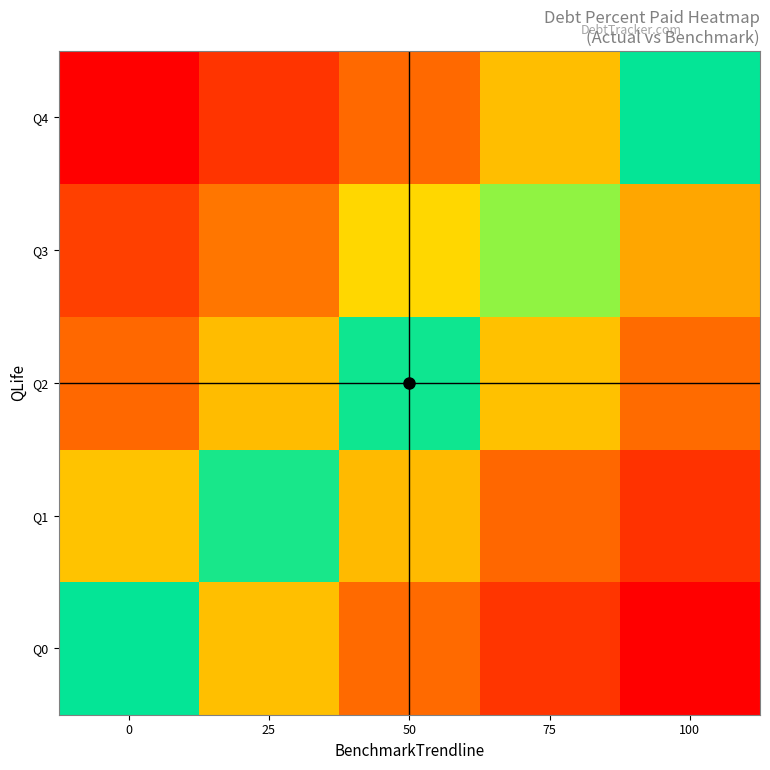

Reading right to left, transcribe all the data shown in this chart.

Q0: 100=-100.0	75=-75.0	50=-50.0	25=-25.0	0=0.0
Q1: 100=-75.8	75=-50.8	50=-25.8	25=-0.8	0=24.2
Q2: 100=-49.5	75=-24.5	50=0.5	25=25.5	0=50.5
Q3: 100=-30.6	75=-5.6	50=19.4	25=44.4	0=69.4
Q4: 100=0.0	75=25.0	50=50.0	25=75.0	0=100.0